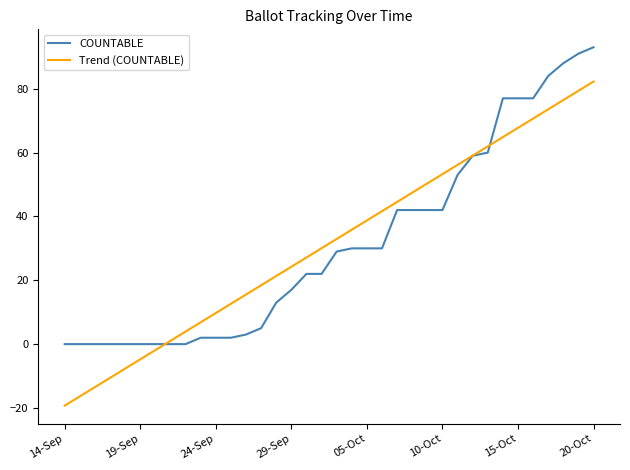

How many values in the COUNTABLE series are below 29?

18